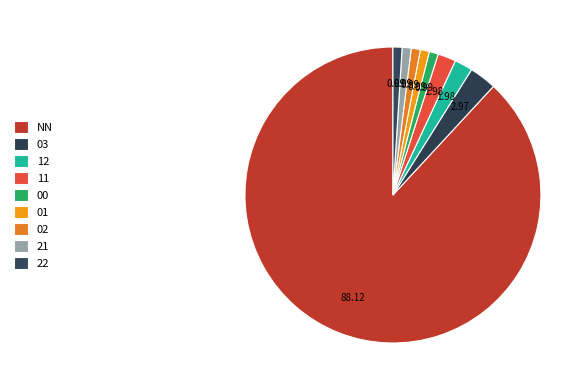

To the nearest percent, what is the combined percentage of NN and 01?

89%